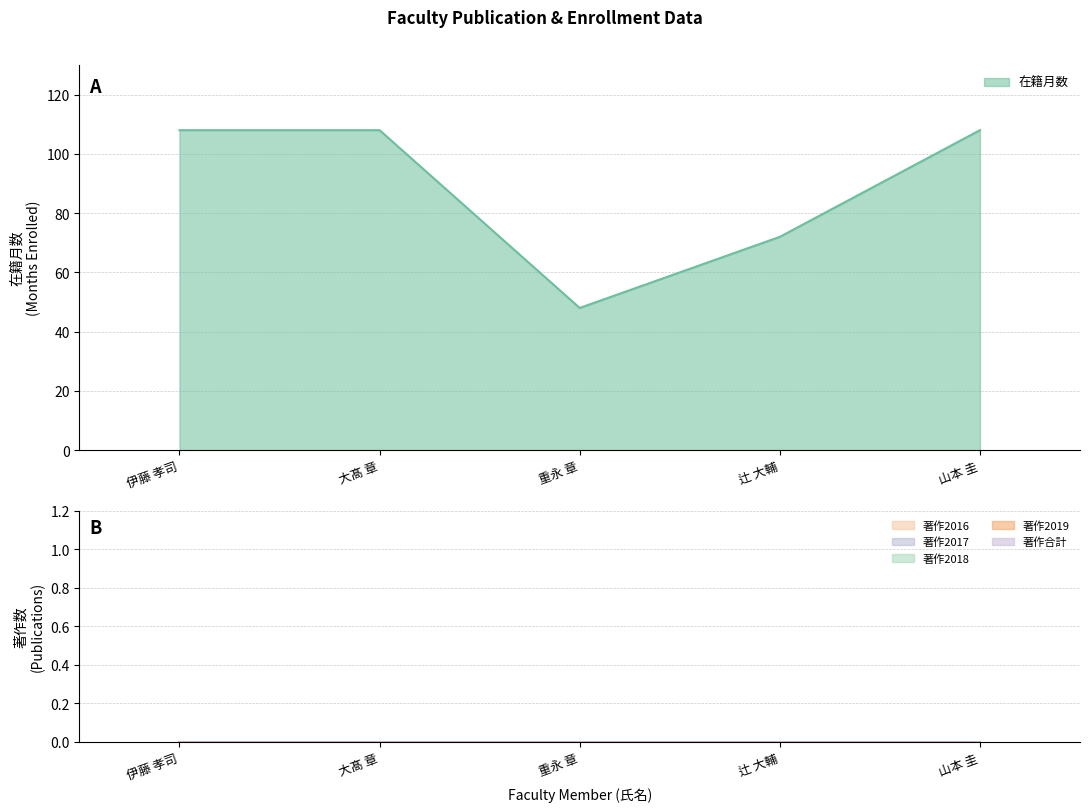

What is the average value of the 在籍月数 series?

89